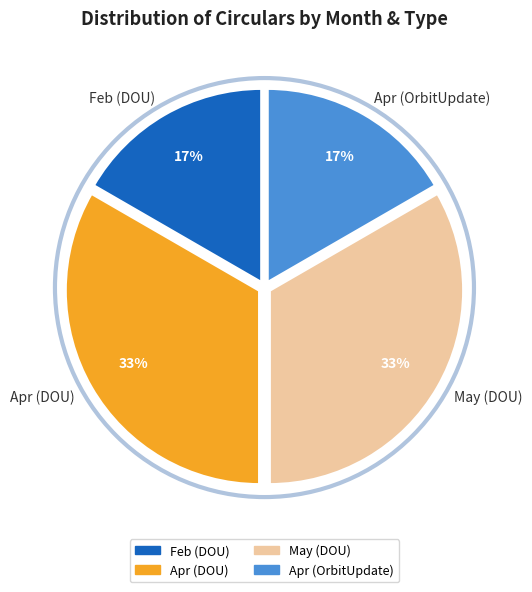

Is it true that Feb (DOU) is 17% of the pie?

True